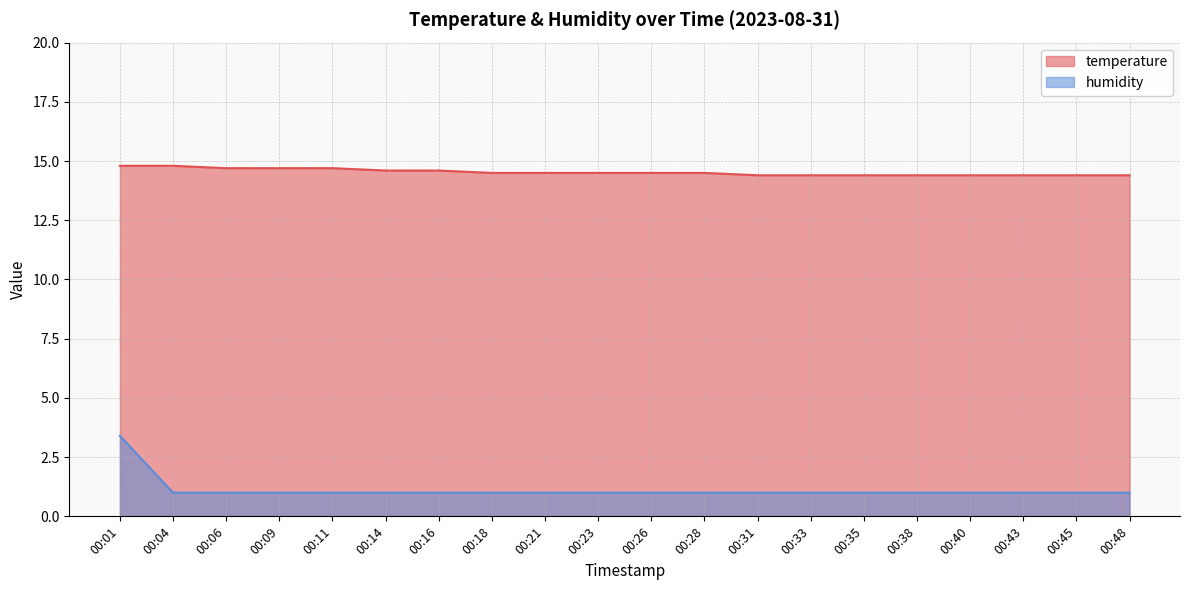

How many lines are shown in the chart?

2